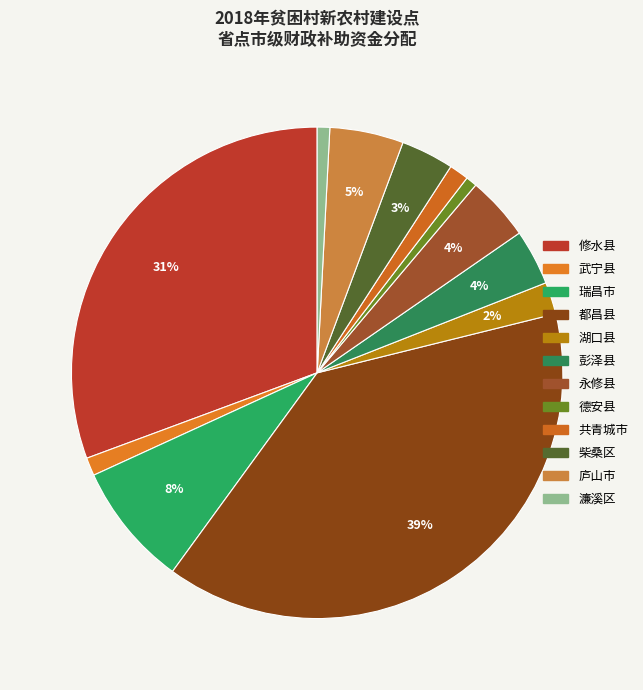

Count the number of slices in the pie.

12